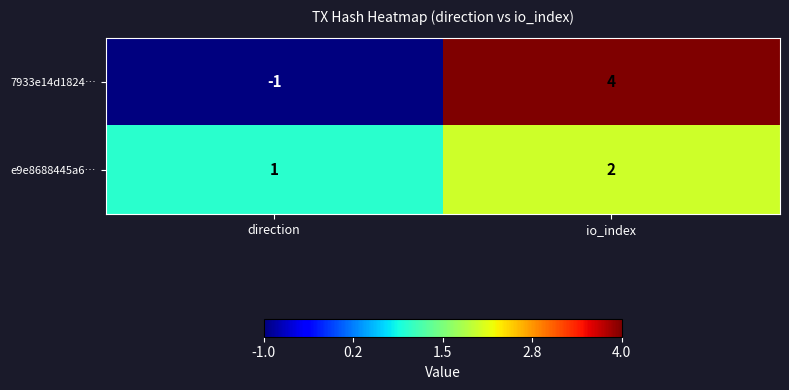

Is it true that 7933e14d1824… equals 2 at io_index?

False